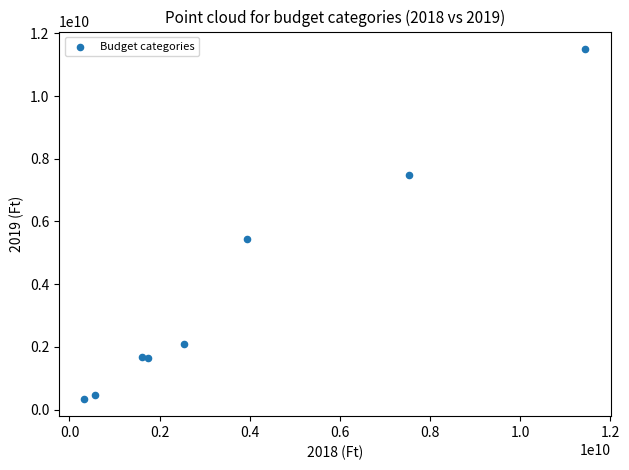

What is the range of X values (max minus min)?

11120608652